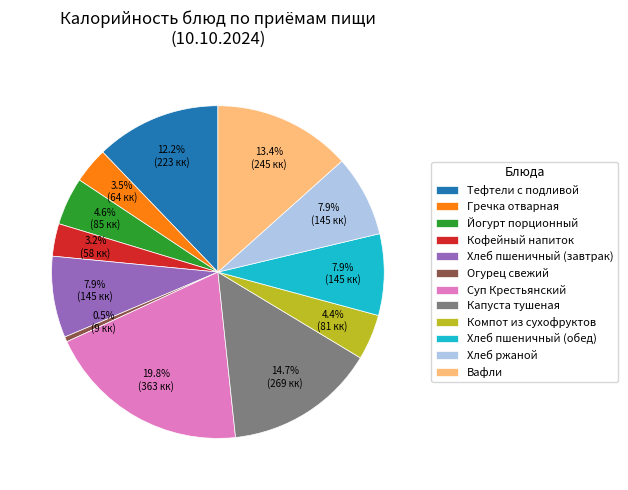

Between Хлеб пшеничный (завтрак) and Суп Крестьянский, which is larger?

Суп Крестьянский